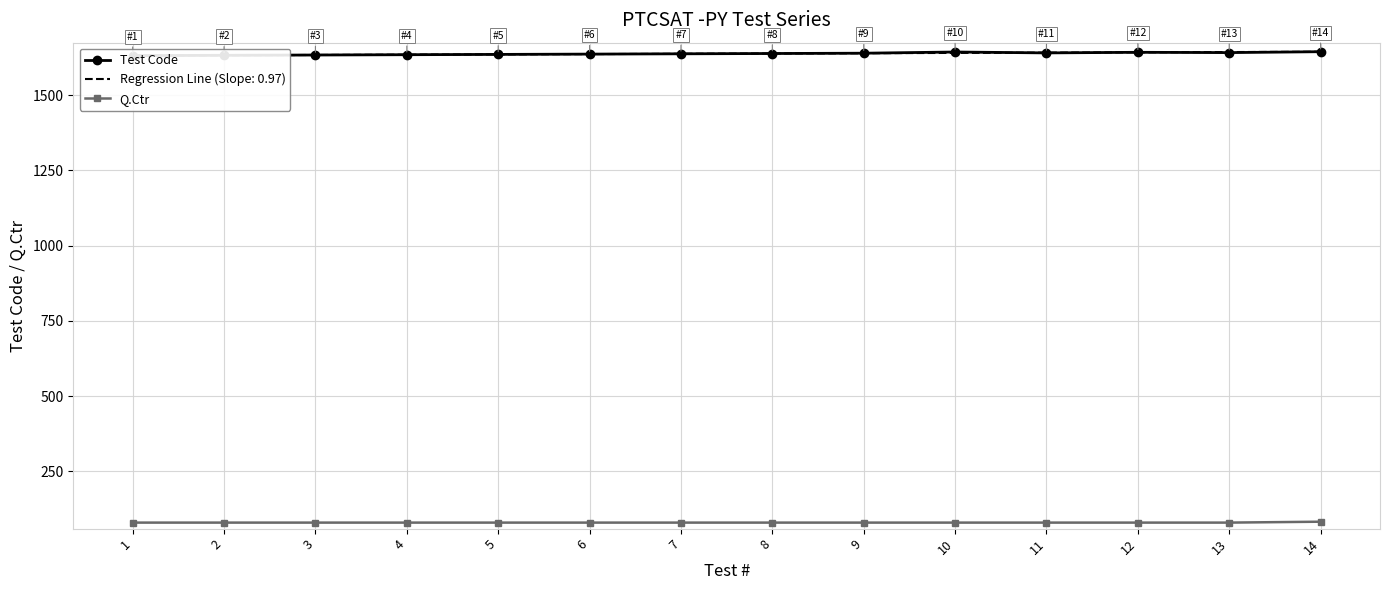

At which category is the sum across all series the highest?

14